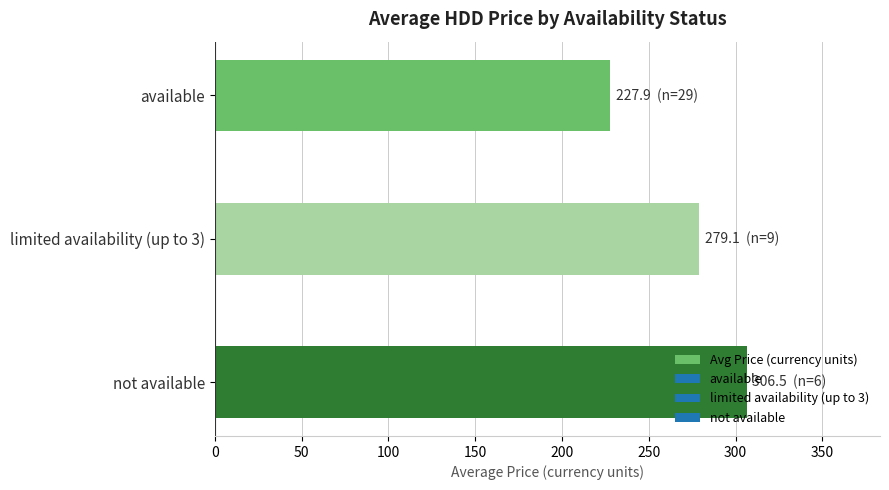

What is the ratio of the value at not available to the value at limited availability (up to 3)?

1.1